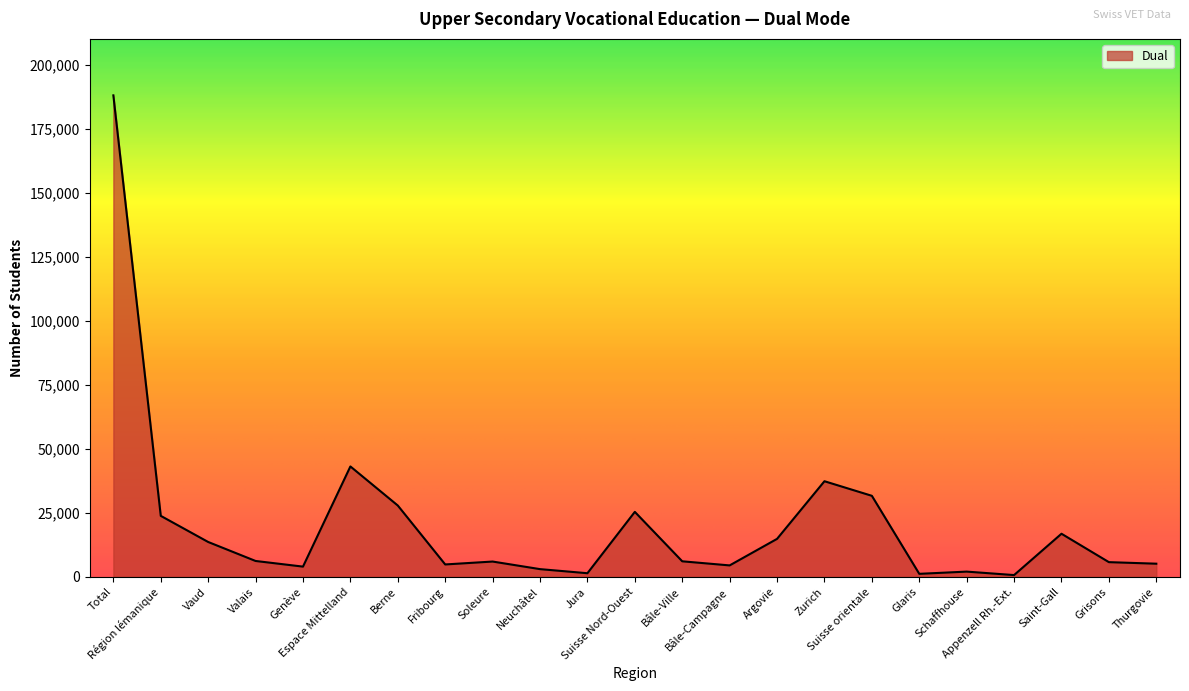

What is the greatest value displayed?

187956